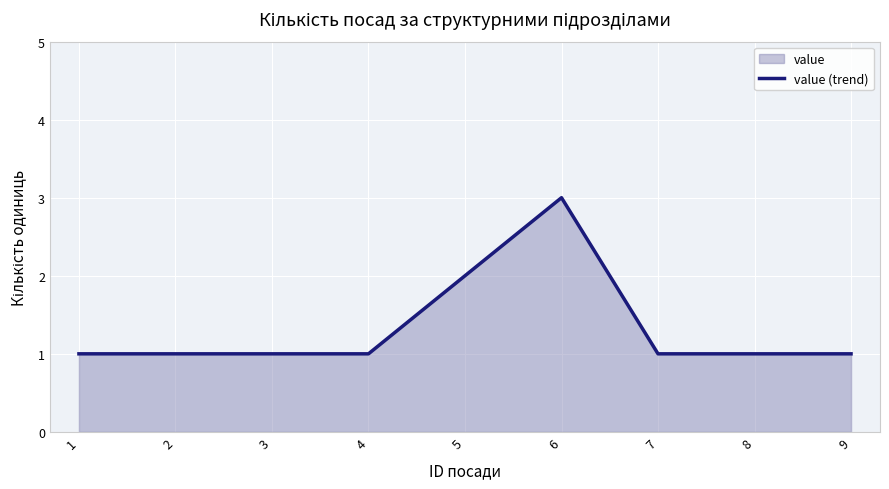

Approximately how many times larger is the value at 7 compared to 9?

1.0